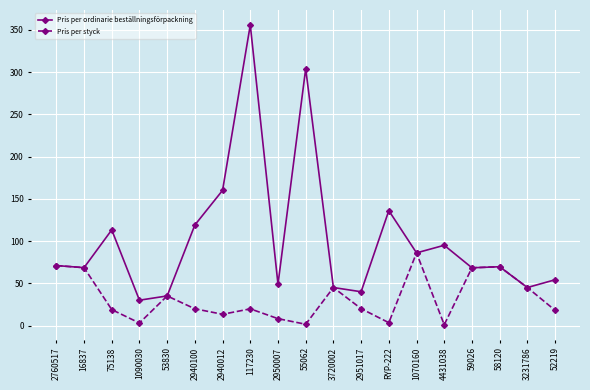

The value of Pris per ordinarie beställningsförpackning at 3720002 is 45.0. True or false?

True